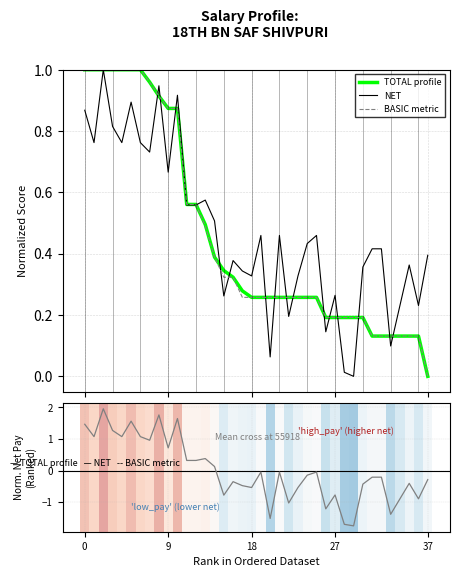

The value of NET at 13 is 0.6. True or false?

True